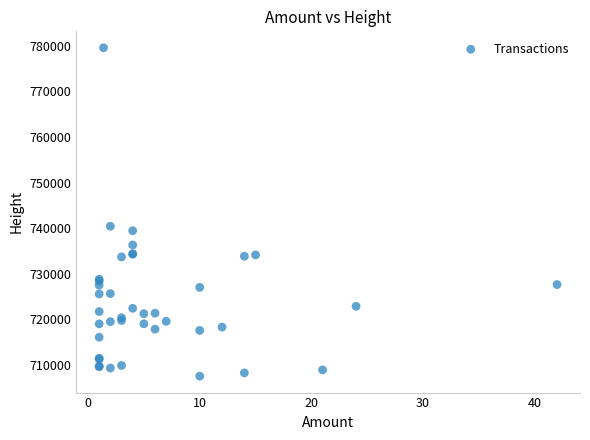

What Y value in the scatter plot is closest to 743546?

740407